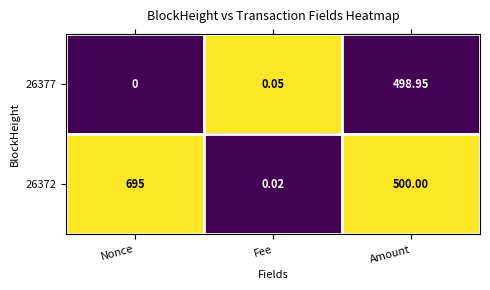

Is the value of 26372 at Nonce greater than the value of 26377 at Nonce?

Yes